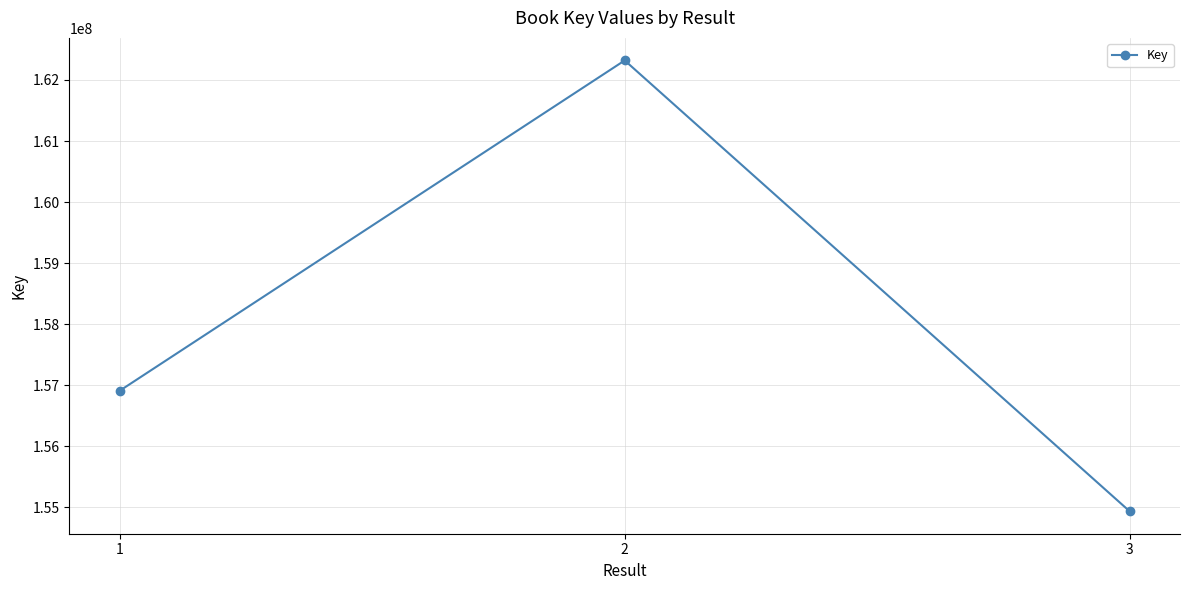

Approximately how many times larger is the value at 2 compared to 1?

1.0